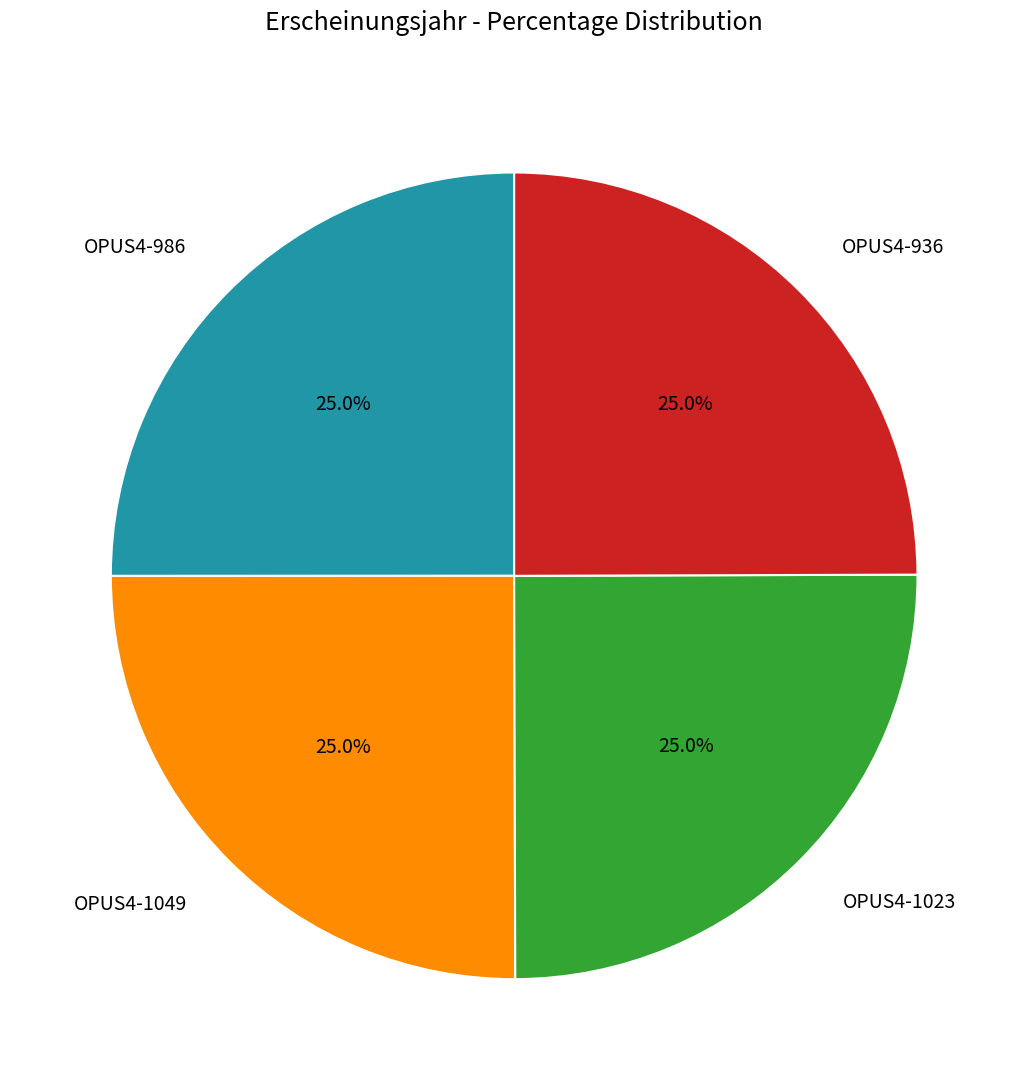

The OPUS4-1049 slice represents 14% of the pie. True or false?

False